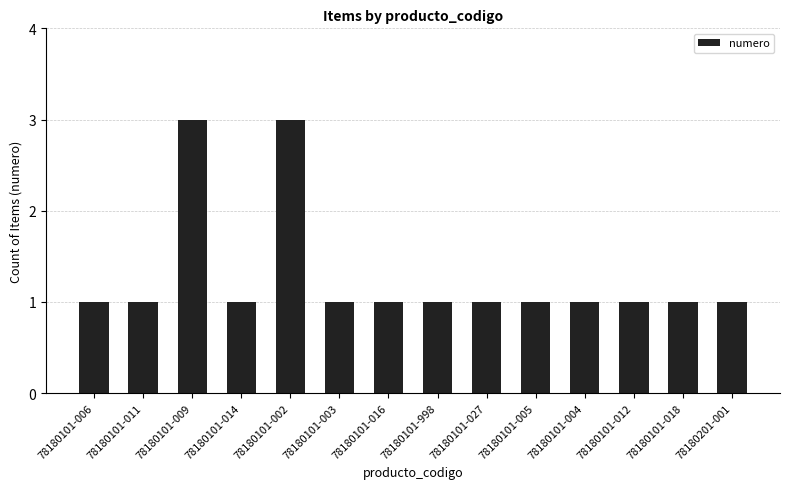

Reading left to right, transcribe all the data shown in this chart.

1	1	3	1	3	1	1	1	1	1	1	1	1	1